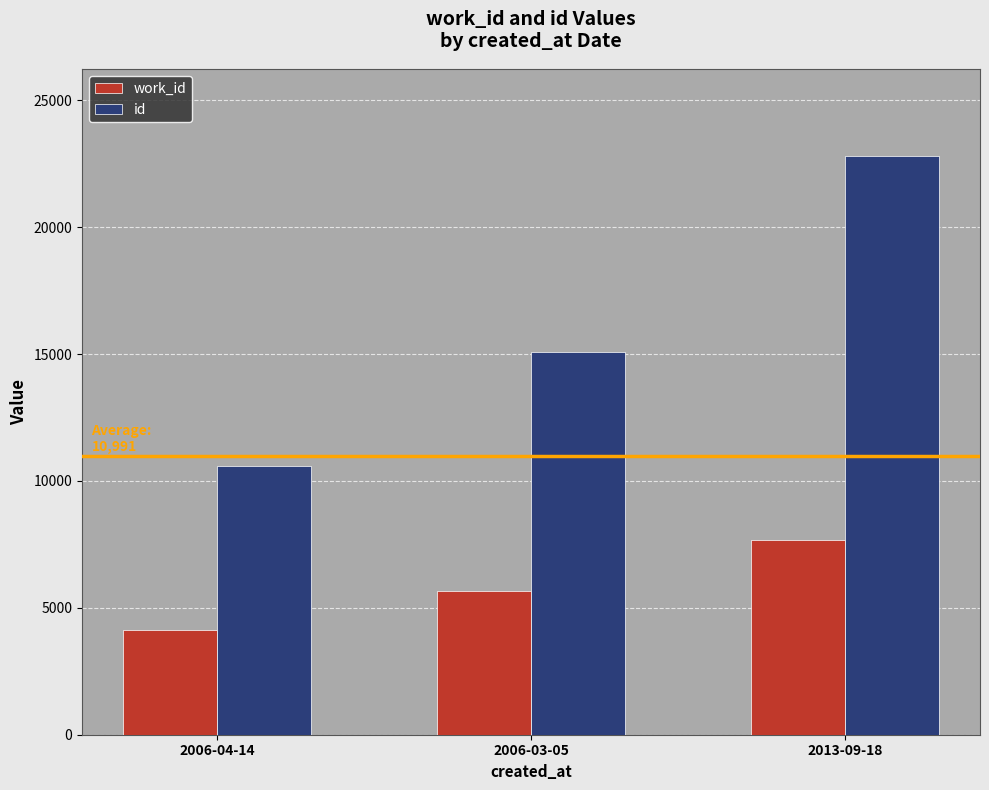

How many data points in work_id are less than 5644?

1